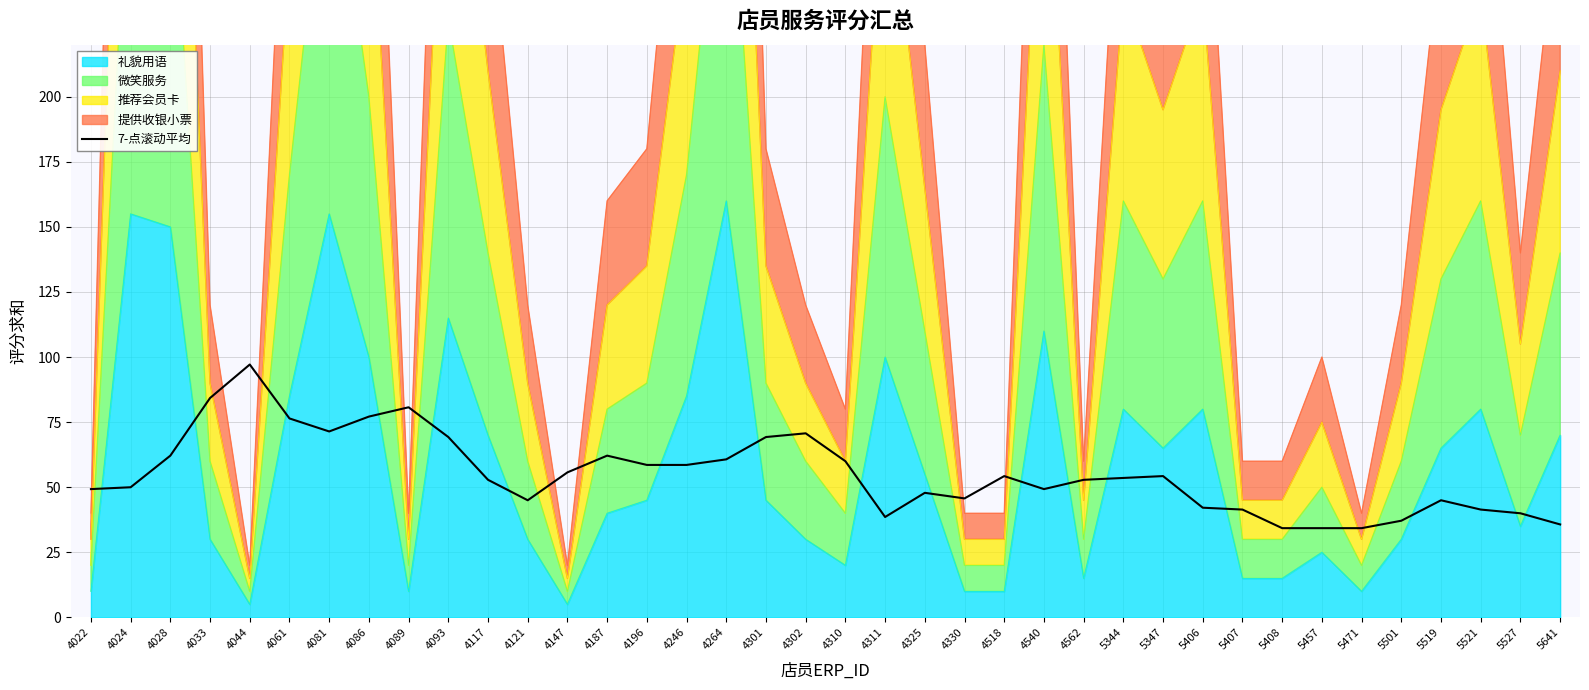

What is the sum of all values?

2093.6